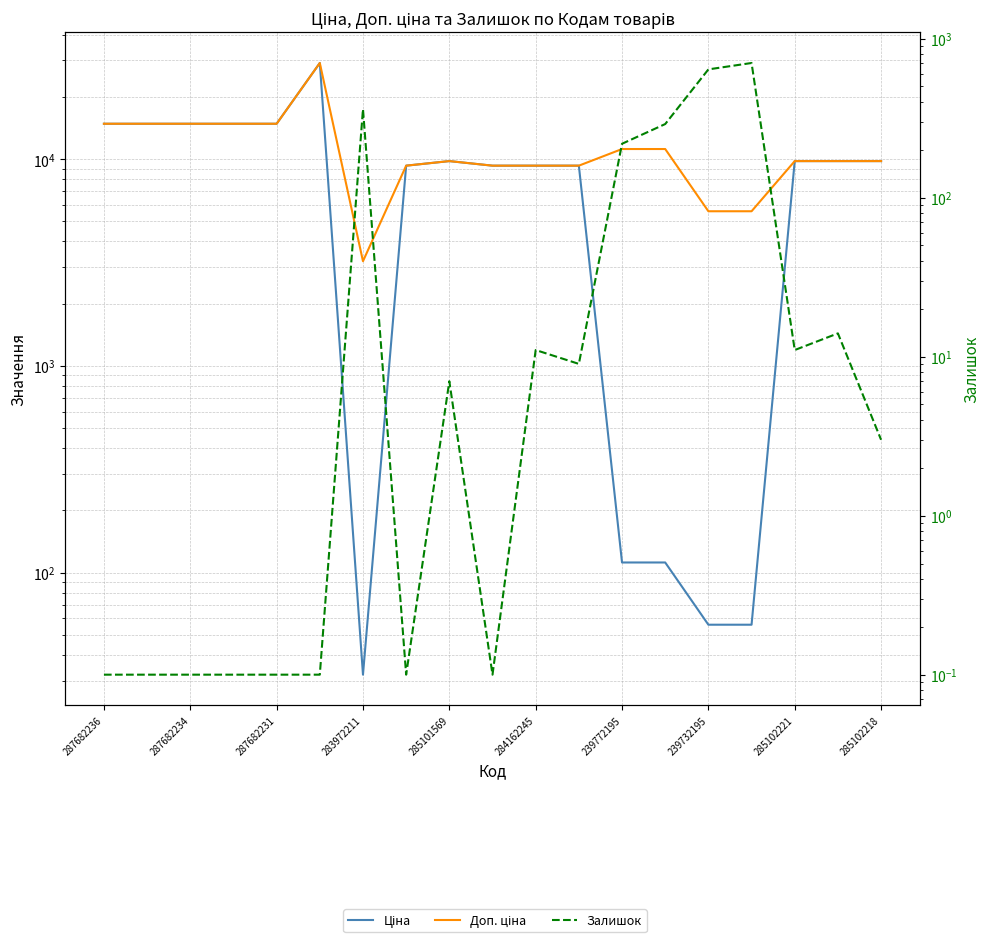

What is the value of the Доп. ціна point at the 15th from the left?

5591.0